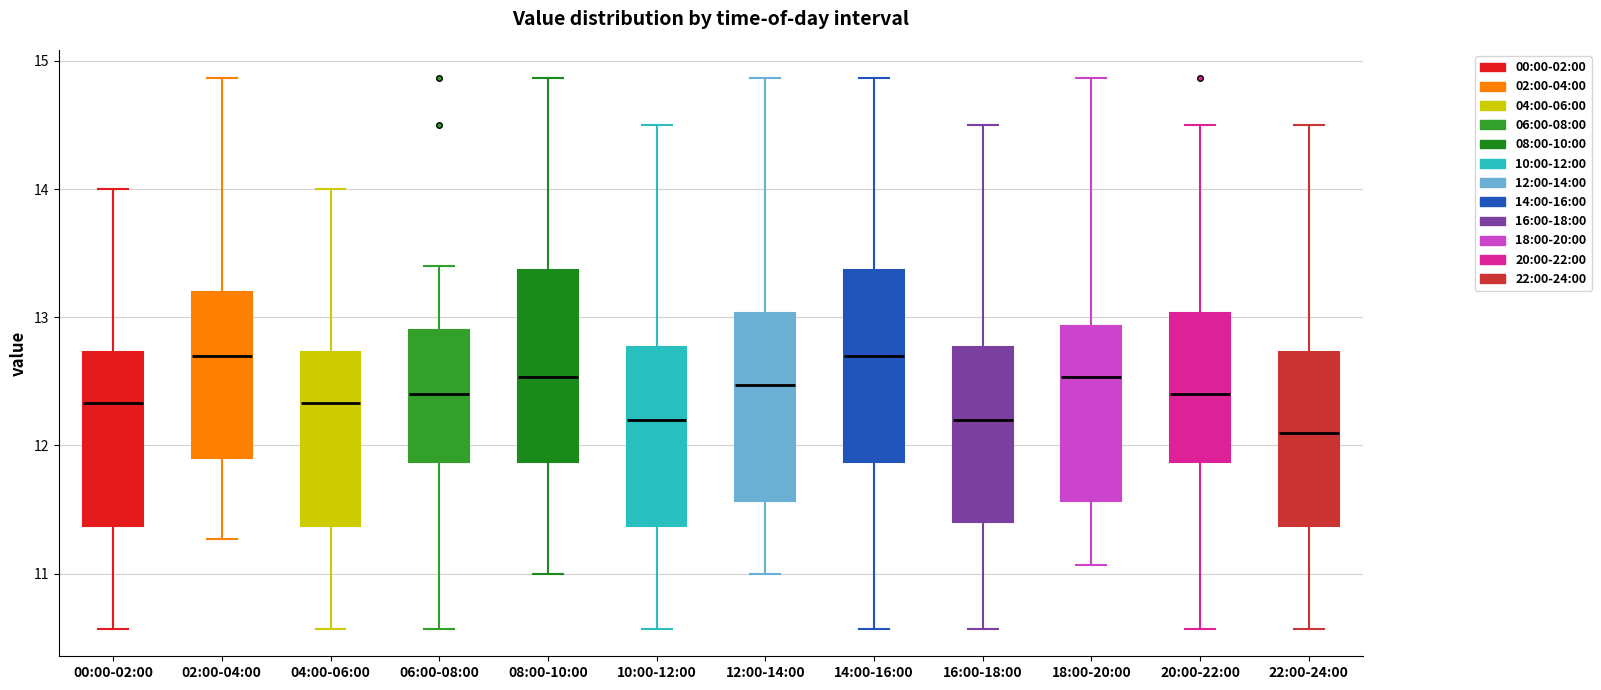

Reading left to right, transcribe this box plot: for each box, give where its median line is, the range the box spans, and where its two whiskers end, as read against the y-axis. The values are not printed on the chart, so give them approximately, as read against the axis.

00:00-02:00: median 12.3, box 11.4 to 12.7, whiskers 10.6 to 14.0
02:00-04:00: median 12.7, box 11.9 to 13.2, whiskers 11.3 to 14.9
04:00-06:00: median 12.3, box 11.4 to 12.7, whiskers 10.6 to 14.0
06:00-08:00: median 12.4, box 11.9 to 12.9, whiskers 10.6 to 13.4
08:00-10:00: median 12.5, box 11.9 to 13.4, whiskers 11.0 to 14.9
10:00-12:00: median 12.2, box 11.4 to 12.8, whiskers 10.6 to 14.5
12:00-14:00: median 12.5, box 11.6 to 13.0, whiskers 11.0 to 14.9
14:00-16:00: median 12.7, box 11.9 to 13.4, whiskers 10.6 to 14.9
16:00-18:00: median 12.2, box 11.4 to 12.8, whiskers 10.6 to 14.5
18:00-20:00: median 12.5, box 11.6 to 12.9, whiskers 11.1 to 14.9
20:00-22:00: median 12.4, box 11.9 to 13.0, whiskers 10.6 to 14.5
22:00-24:00: median 12.1, box 11.4 to 12.7, whiskers 10.6 to 14.5